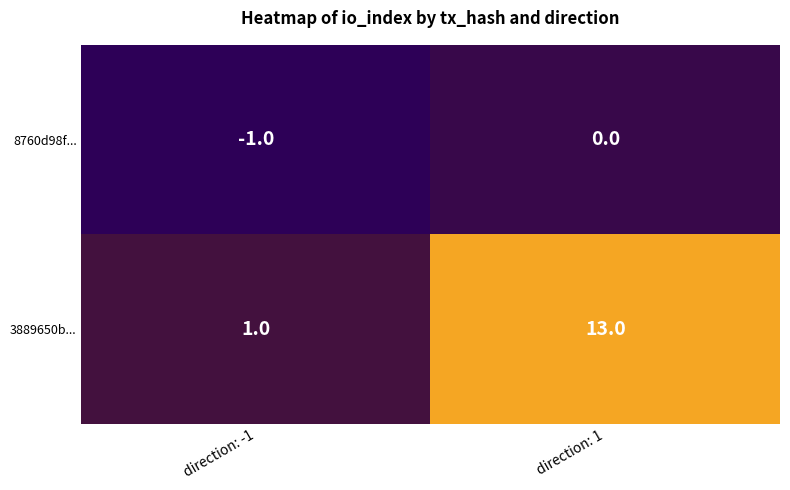

Reading left to right, extract all data points from this chart.

8760d98f...: direction: -1=-1	direction: 1=0
3889650b...: direction: -1=1	direction: 1=13